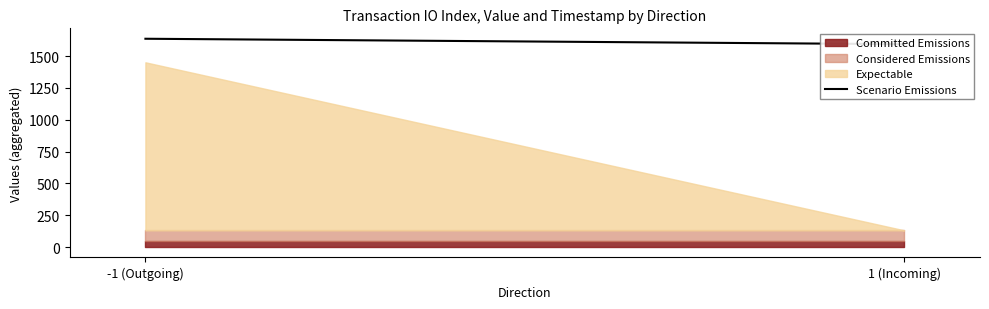

Where is the data nearest to the value 1614?

1 (Incoming)